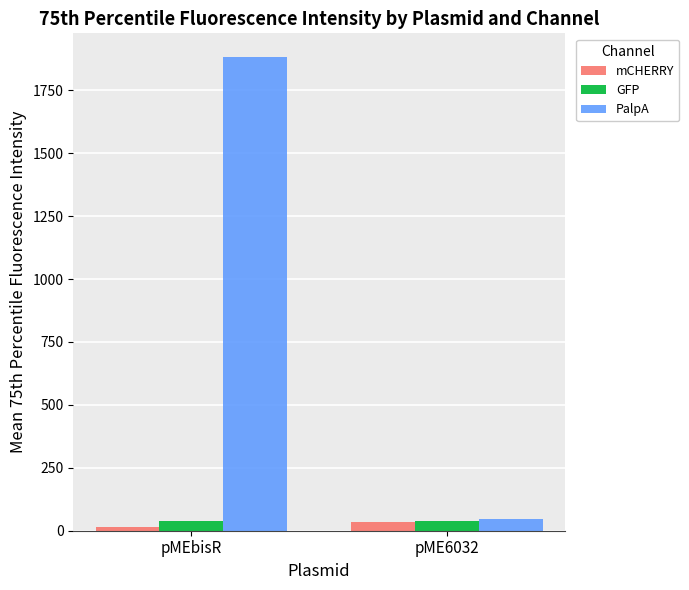

At which label does mCHERRY reach its peak?

pME6032